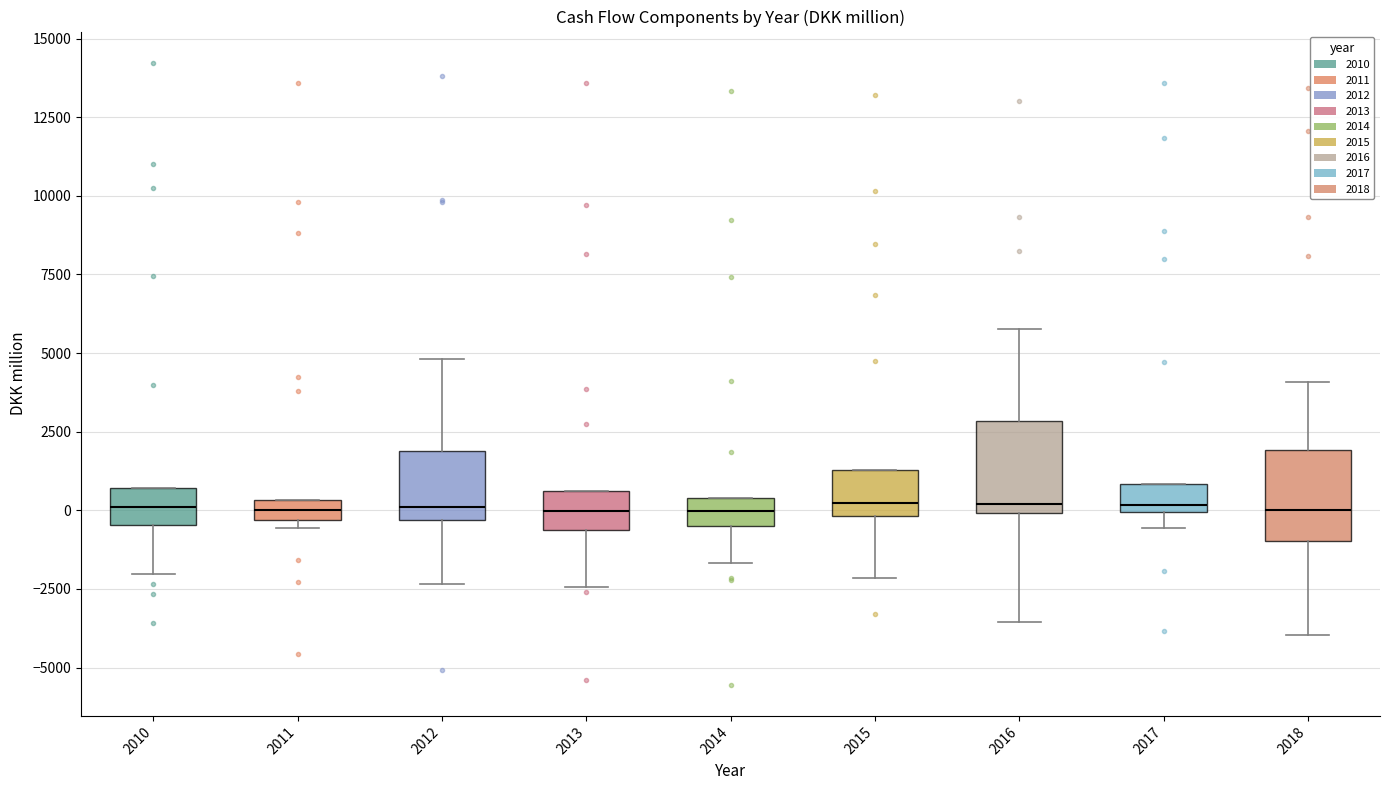

Where does the median line of the box at x = 2014 sit on the y-axis? The values are not printed on the chart, so give them approximately, as read against the axis.

0